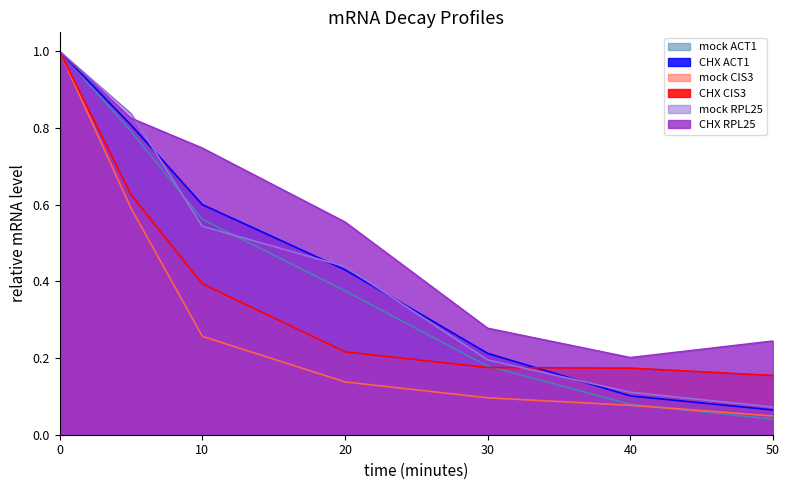

What is the difference between the second highest and second lowest values in the CHX ACT1 series?

0.7